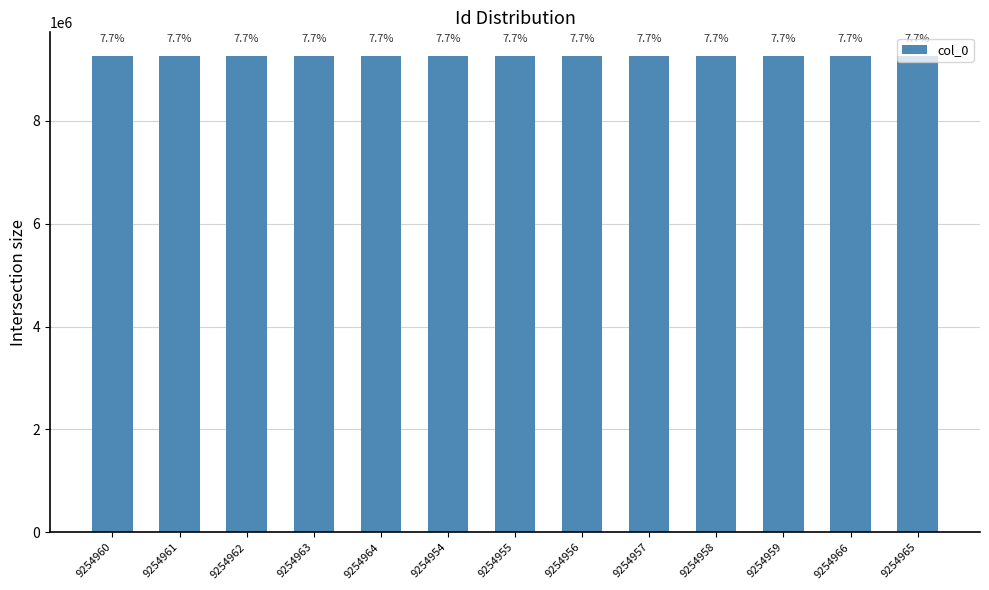

Are the bars horizontal?

No